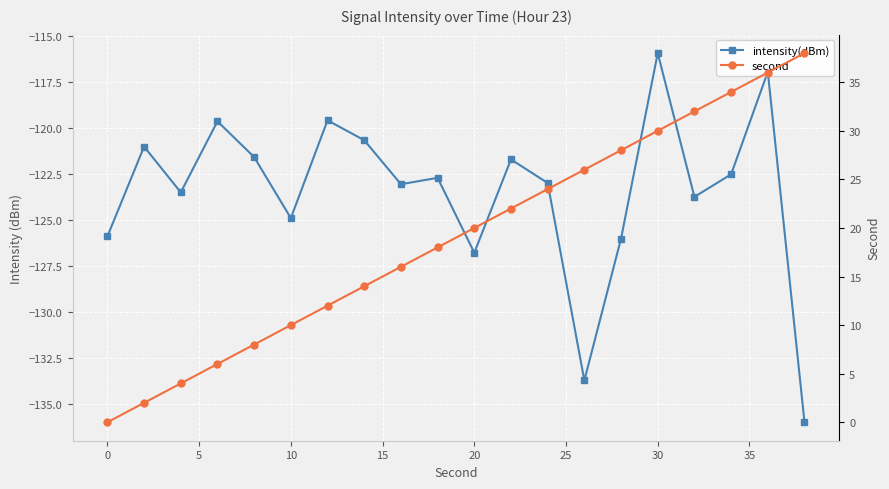

List the series in order of their peak value, lowest first.

intensity(dBm), second